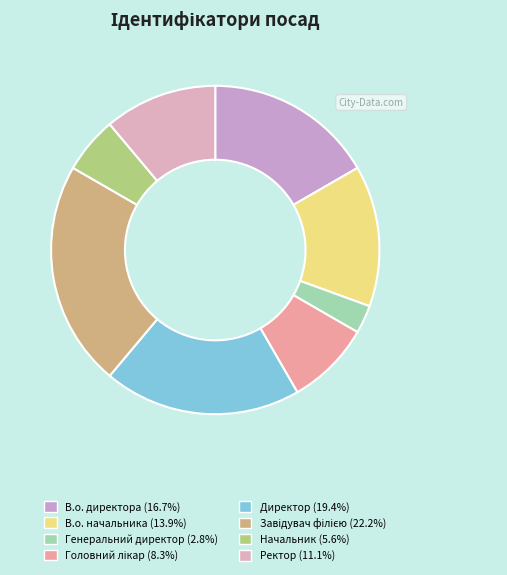

To the nearest percent, what is the difference between the Ректор and В.о. директора slice percentages?

6%